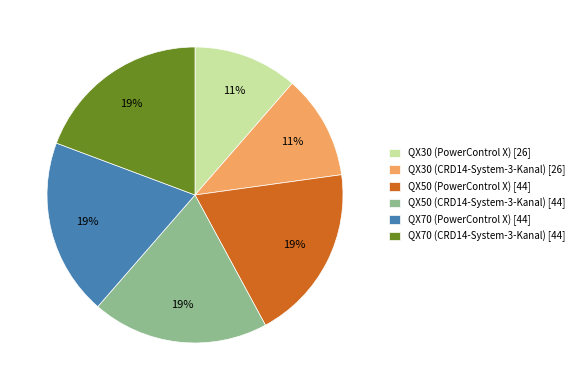

How many segments does this pie chart have?

6